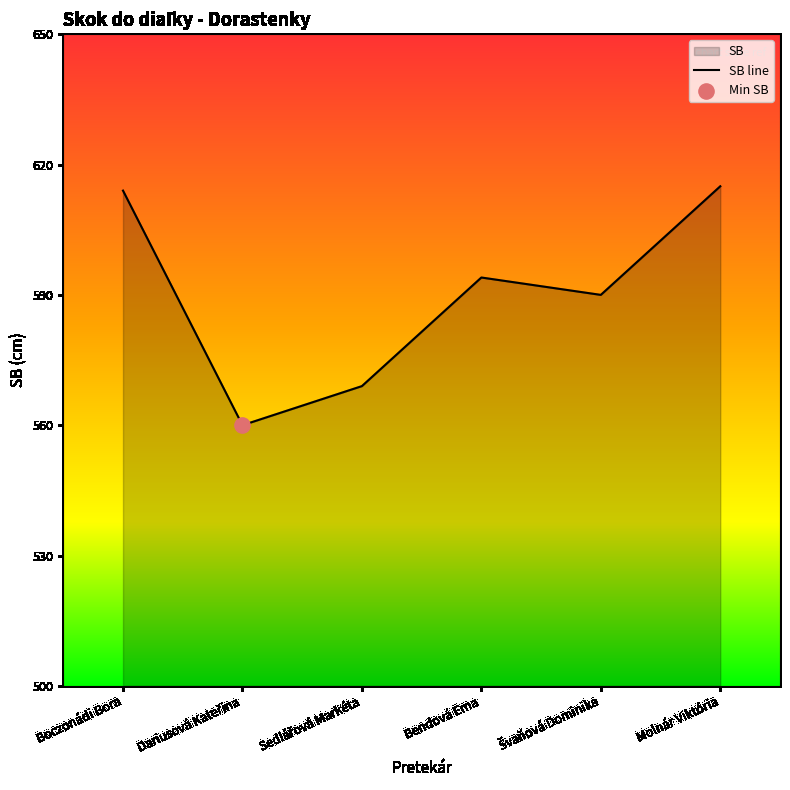

What is the change in value from Sedlářová Markéta to Molnár Viktória?

+46